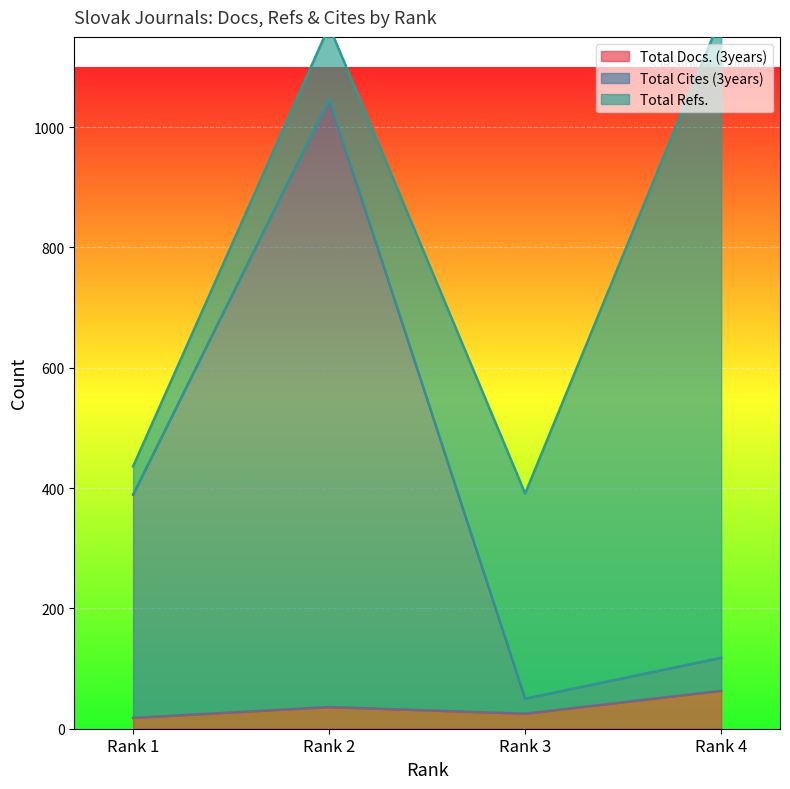

Which category has the highest value in the Total Docs. (3years) series?

Rank 4